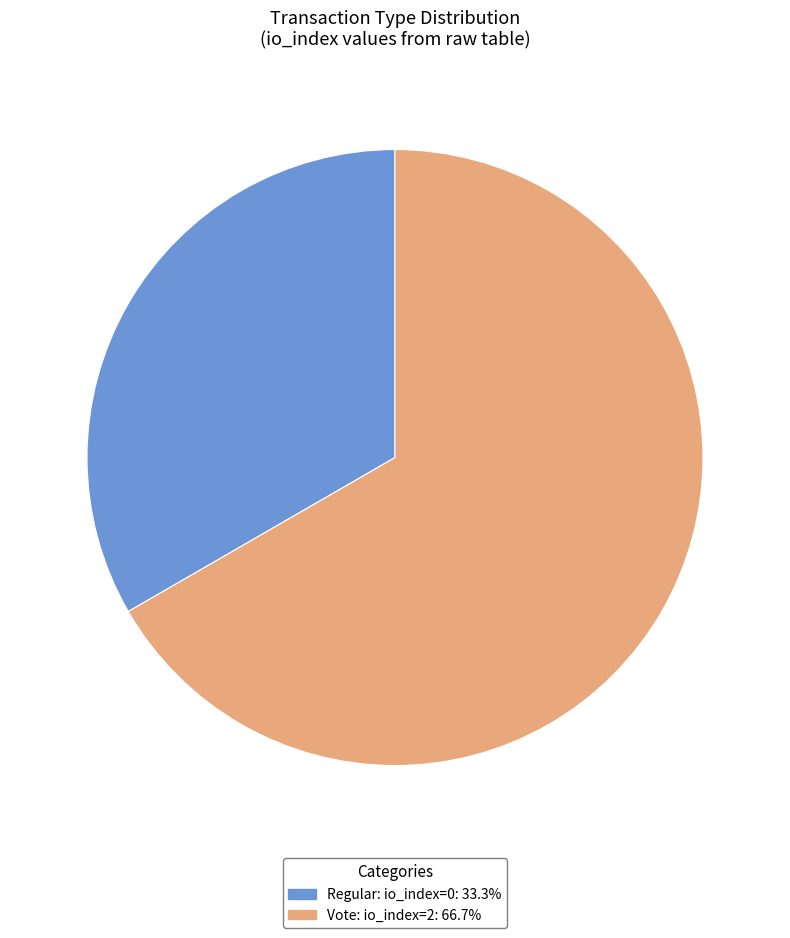

How many segments does this pie chart have?

2